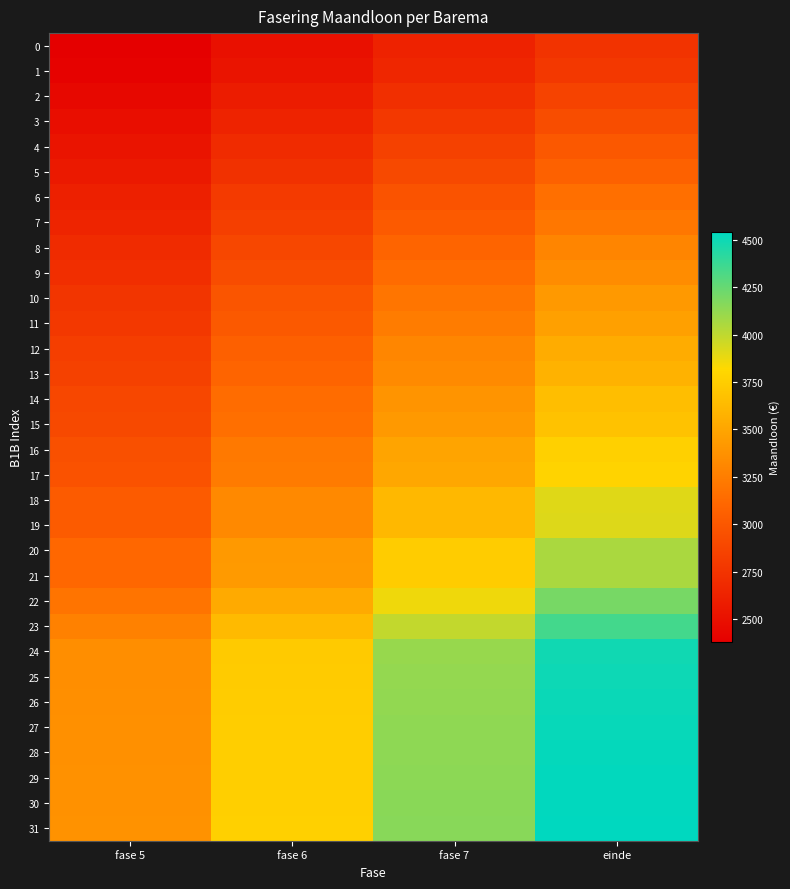

Reading right to left, what are all the values shown in this chart?

0: einde=2743.2	fase 7=2622.2	fase 6=2501.6	fase 5=2380.6
1: einde=2778.4	fase 7=2652.2	fase 6=2526.3	fase 5=2400.1
2: einde=2856.5	fase 7=2718.7	fase 6=2581.2	fase 5=2443.4
3: einde=2931.6	fase 7=2782.7	fase 6=2634.1	fase 5=2485.2
4: einde=3007.2	fase 7=2847.1	fase 6=2687.3	fase 5=2527.2
5: einde=3069.6	fase 7=2900.2	fase 6=2731.2	fase 5=2561.8
6: einde=3157.3	fase 7=2974.9	fase 6=2792.9	fase 5=2610.5
7: einde=3208.8	fase 7=3018.8	fase 6=2829.2	fase 5=2639.1
8: einde=3296.2	fase 7=3093.2	fase 6=2890.6	fase 5=2687.6
9: einde=3342.2	fase 7=3132.3	fase 6=2923.0	fase 5=2713.1
10: einde=3424.2	fase 7=3202.2	fase 6=2980.7	fase 5=2758.7
11: einde=3465.0	fase 7=3237.0	fase 6=3009.4	fase 5=2781.4
12: einde=3542.1	fase 7=3302.6	fase 6=3063.7	fase 5=2824.2
13: einde=3578.2	fase 7=3333.4	fase 6=3089.1	fase 5=2844.2
14: einde=3650.8	fase 7=3395.1	fase 6=3140.1	fase 5=2884.5
15: einde=3682.7	fase 7=3422.3	fase 6=3162.6	fase 5=2902.2
16: einde=3765.5	fase 7=3492.9	fase 6=3220.9	fase 5=2948.2
17: einde=3785.5	fase 7=3509.9	fase 6=3234.9	fase 5=2959.3
18: einde=3910.8	fase 7=3616.7	fase 6=3323.1	fase 5=3028.9
19: einde=3912.4	fase 7=3618.0	fase 6=3324.2	fase 5=3029.8
20: einde=4056.2	fase 7=3740.4	fase 6=3425.4	fase 5=3109.6
21: einde=4057.7	fase 7=3741.7	fase 6=3426.5	fase 5=3110.5
22: einde=4201.5	fase 7=3864.2	fase 6=3527.6	fase 5=3190.3
23: einde=4346.8	fase 7=3987.9	fase 6=3629.8	fase 5=3271.0
24: einde=4490.5	fase 7=4110.3	fase 6=3731.0	fase 5=3350.8
25: einde=4500.2	fase 7=4118.6	fase 6=3737.8	fase 5=3356.2
26: einde=4507.8	fase 7=4125.0	fase 6=3743.1	fase 5=3360.4
27: einde=4516.4	fase 7=4132.3	fase 6=3749.2	fase 5=3365.1
28: einde=4522.8	fase 7=4137.9	fase 6=3753.7	fase 5=3368.7
29: einde=4528.9	fase 7=4143.0	fase 6=3757.9	fase 5=3372.1
30: einde=4534.4	fase 7=4147.7	fase 6=3761.9	fase 5=3375.2
31: einde=4539.6	fase 7=4152.1	fase 6=3765.5	fase 5=3378.0